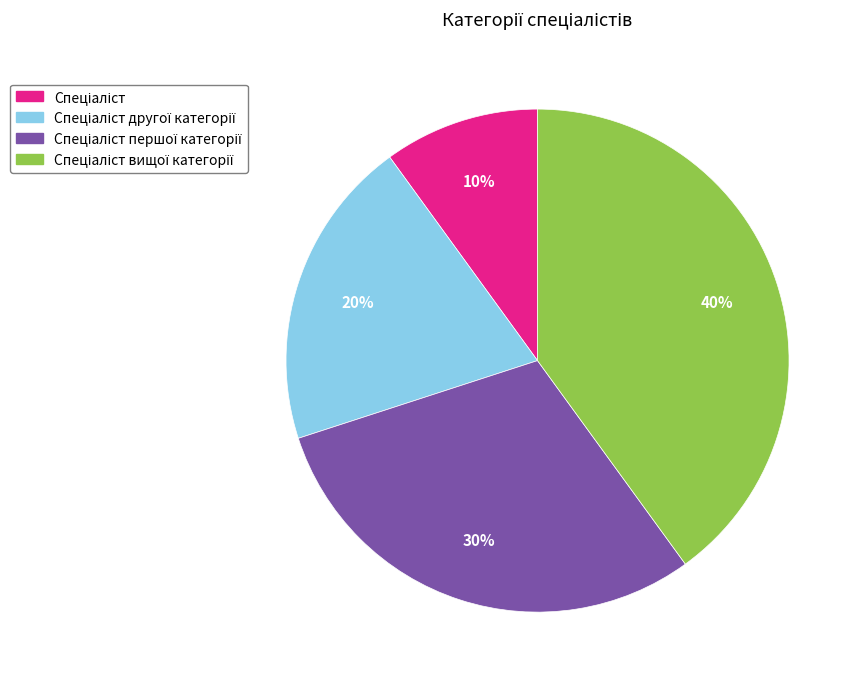

How many slices are in this pie chart?

4